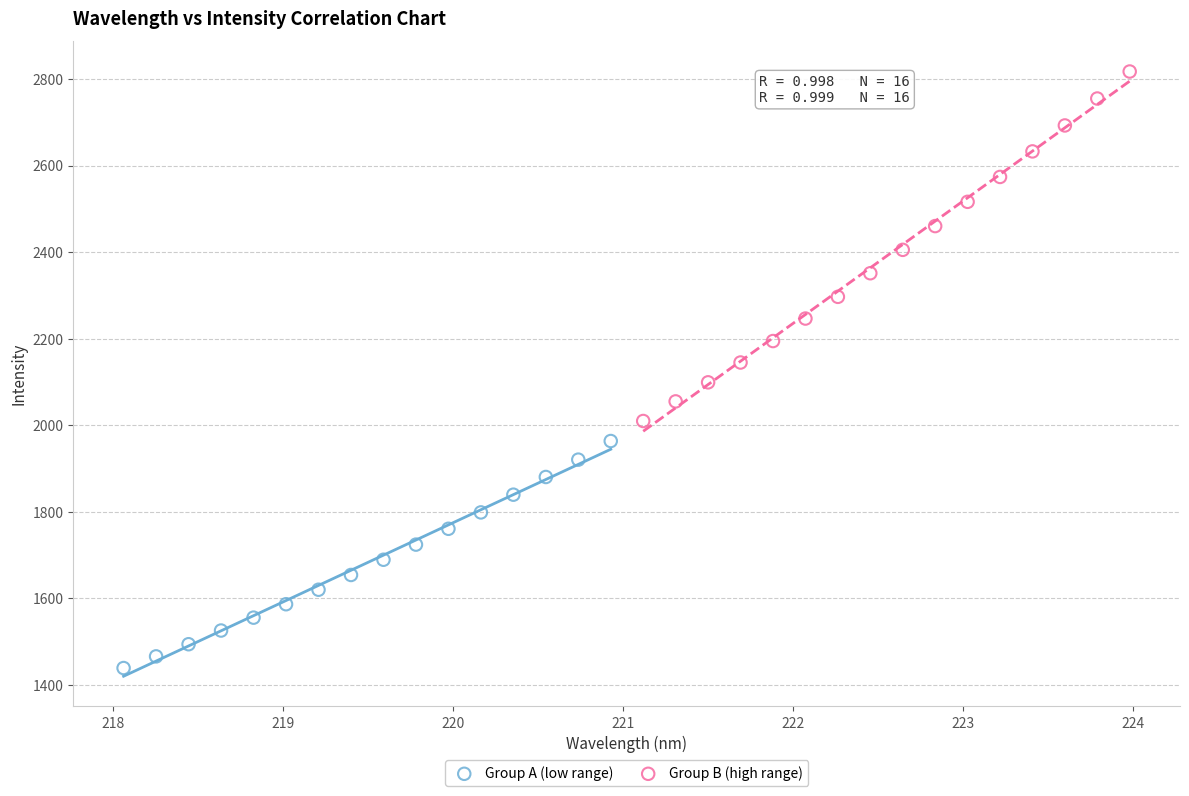

What are all the series names shown in the legend?

Group A (low range), Group B (high range)